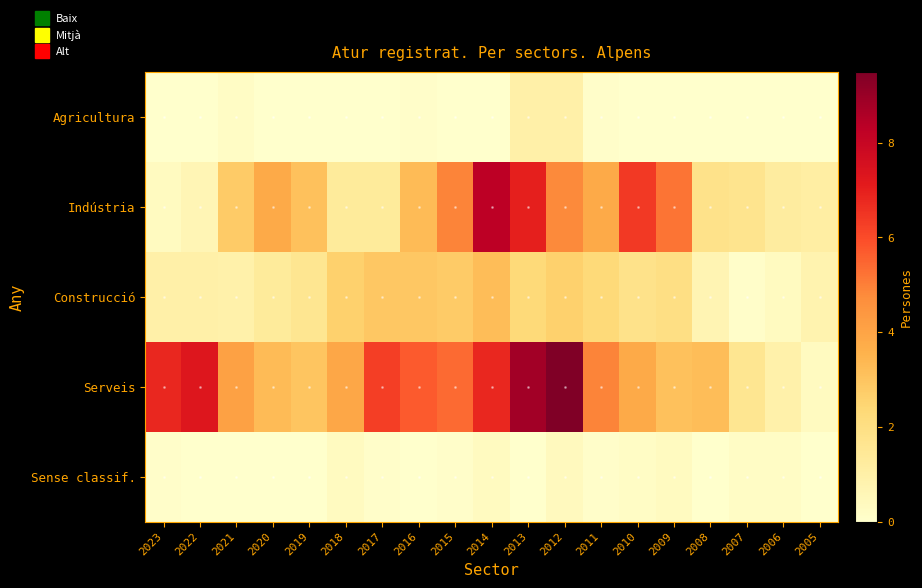

Reading left to right, list all the values displayed in this chart.

Agricultura: 2023=0.0	2022=0.0	2021=0.2	2020=0.0	2019=0.0	2018=0.0	2017=0.0	2016=0.1	2015=0.0	2014=0.0	2013=1.0	2012=1.0	2011=0.1	2010=0.0	2009=0.0	2008=0.0	2007=0.0	2006=0.0	2005=0.0
Indústria: 2023=0.3	2022=0.6	2021=2.8	2020=3.8	2019=3.1	2018=1.3	2017=1.3	2016=3.3	2015=4.9	2014=8.3	2013=7.0	2012=4.8	2011=3.8	2010=6.4	2009=5.2	2008=1.8	2007=1.7	2006=1.2	2005=1.1
Construcció: 2023=1.0	2022=1.0	2021=0.9	2020=1.3	2019=1.6	2018=2.6	2017=2.9	2016=2.9	2015=2.8	2014=3.2	2013=2.3	2012=2.6	2011=2.3	2010=1.8	2009=2.0	2008=0.7	2007=0.1	2006=0.3	2005=0.8
Serveis: 2023=6.8	2022=7.3	2021=4.1	2020=3.3	2019=3.0	2018=3.9	2017=6.3	2016=5.7	2015=5.4	2014=6.8	2013=8.8	2012=9.5	2011=4.9	2010=3.8	2009=3.1	2008=3.2	2007=1.6	2006=0.9	2005=0.3
Sense classif.: 2023=0.1	2022=0.0	2021=0.0	2020=0.0	2019=0.0	2018=0.3	2017=0.1	2016=0.0	2015=0.1	2014=0.3	2013=0.0	2012=0.4	2011=0.1	2010=0.2	2009=0.3	2008=0.0	2007=0.2	2006=0.2	2005=0.0